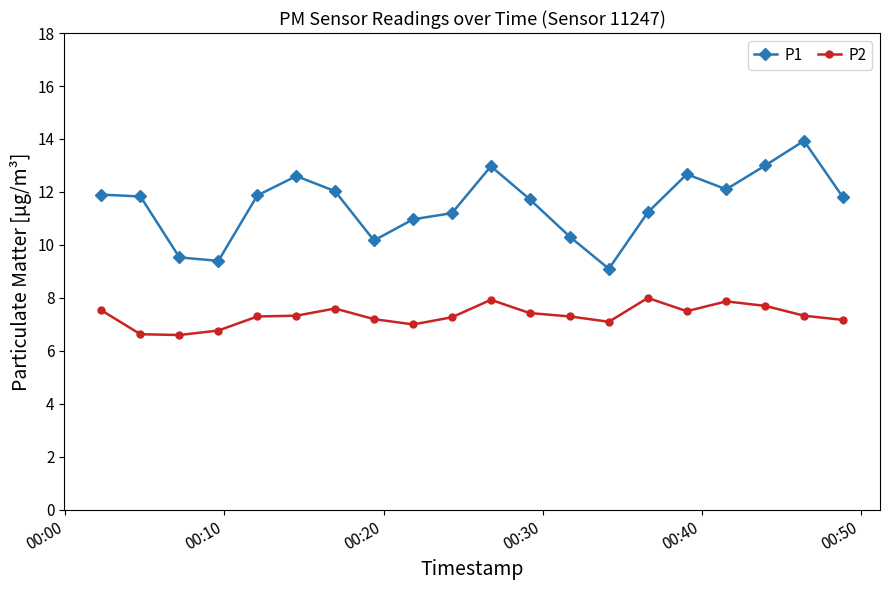

What is the maximum value shown in the chart?

13.9